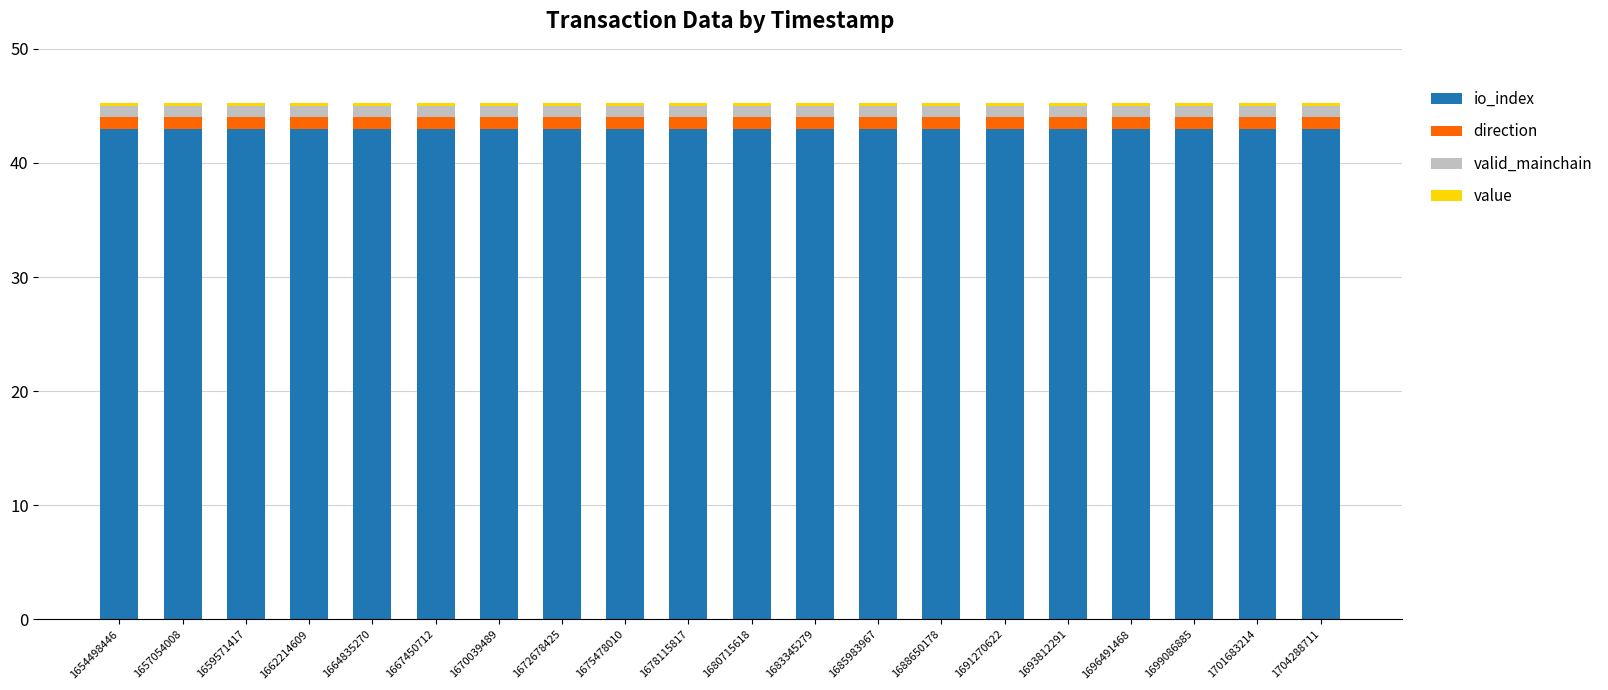

Are the bars grouped side by side (vs. stacked)?

No